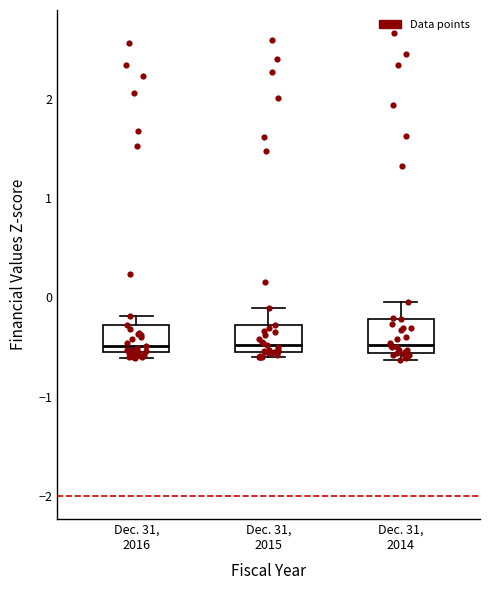

Reading left to right, transcribe this box plot: for each box, give where its median line is, the range the box spans, and where its two whiskers end, as read against the y-axis. The values are not printed on the chart, so give them approximately, as read against the axis.

Dec. 31, 2016: median -0.5, box -0.6 to -0.3, whiskers -0.6 (just below the box's lower edge) to -0.2
Dec. 31, 2015: median -0.5, box -0.6 to -0.3, whiskers -0.6 (just below the box's lower edge) to -0.1
Dec. 31, 2014: median -0.5, box -0.6 to -0.2, whiskers -0.6 (just below the box's lower edge) to 0.0